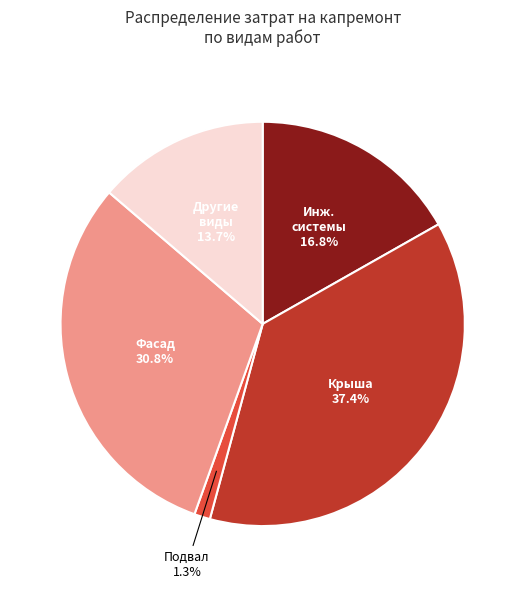

Is there any slice that represents more than half of the pie?

No